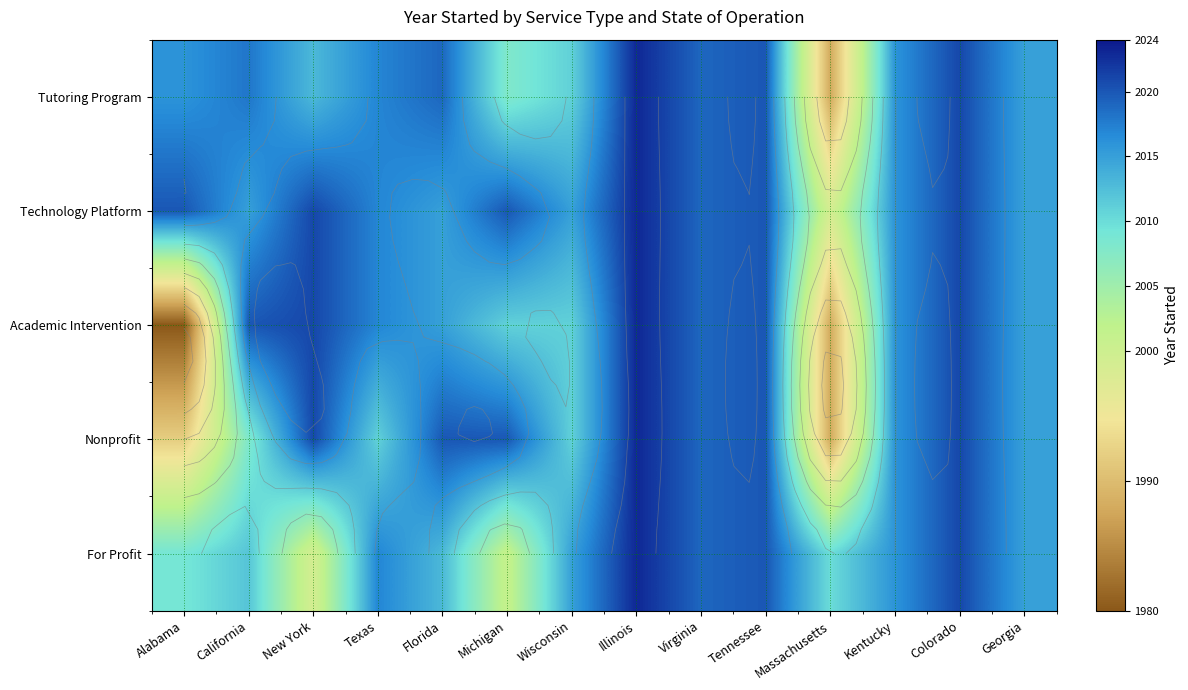

The Technology Platform series shows 2015 at Wisconsin. True or false?

True